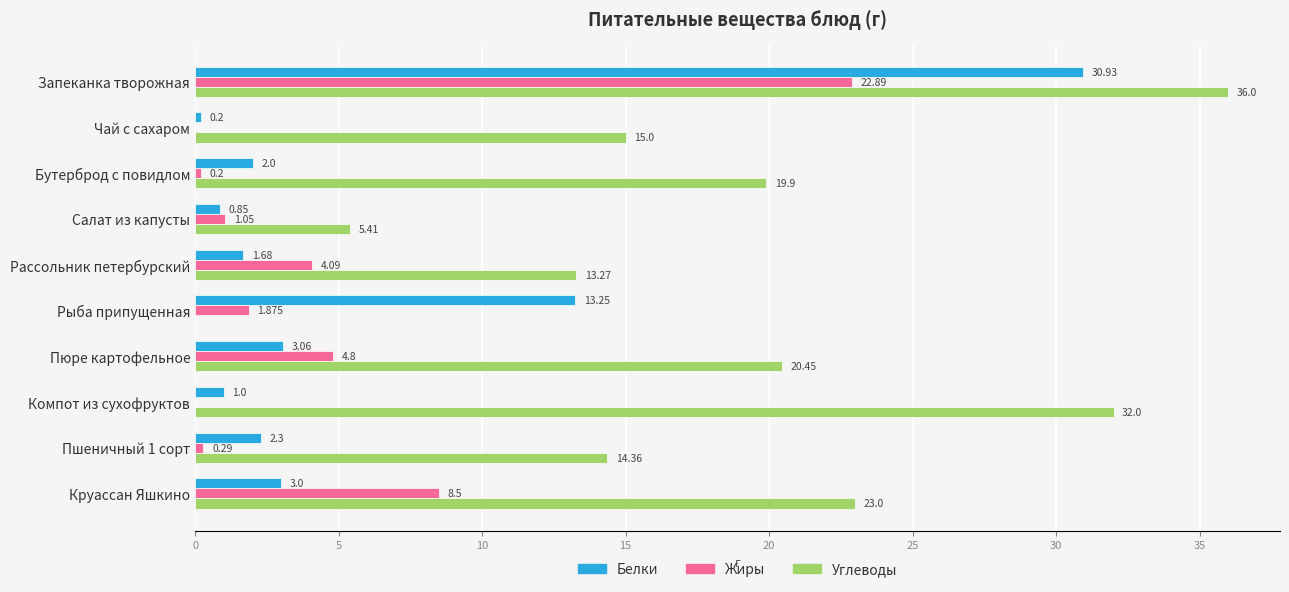

Is the value of Белки at Рассольник петербурский greater than the value of Жиры at Запеканка творожная?

No